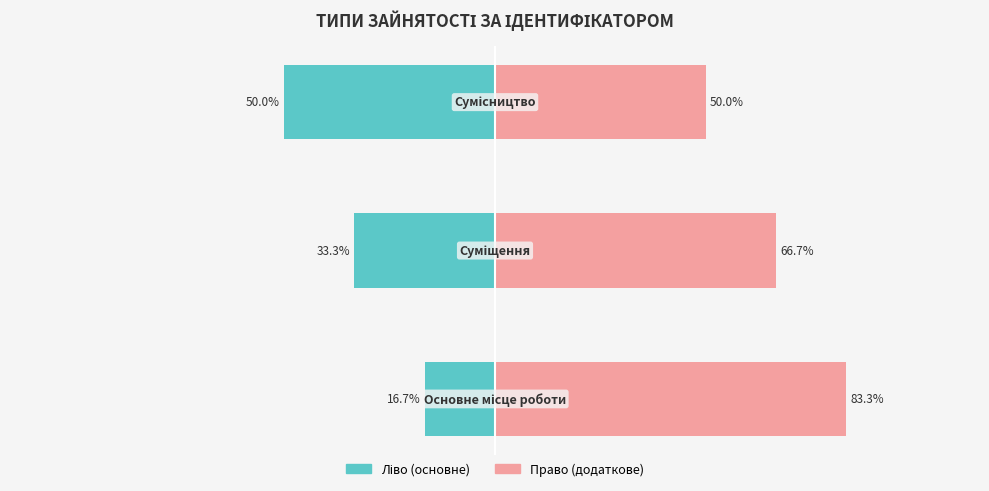

How many bars are there in total?

6